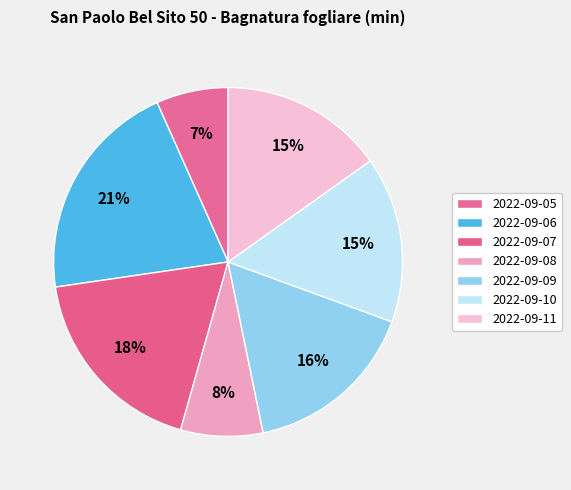

The 2022-09-05 slice represents 7% of the pie. True or false?

True